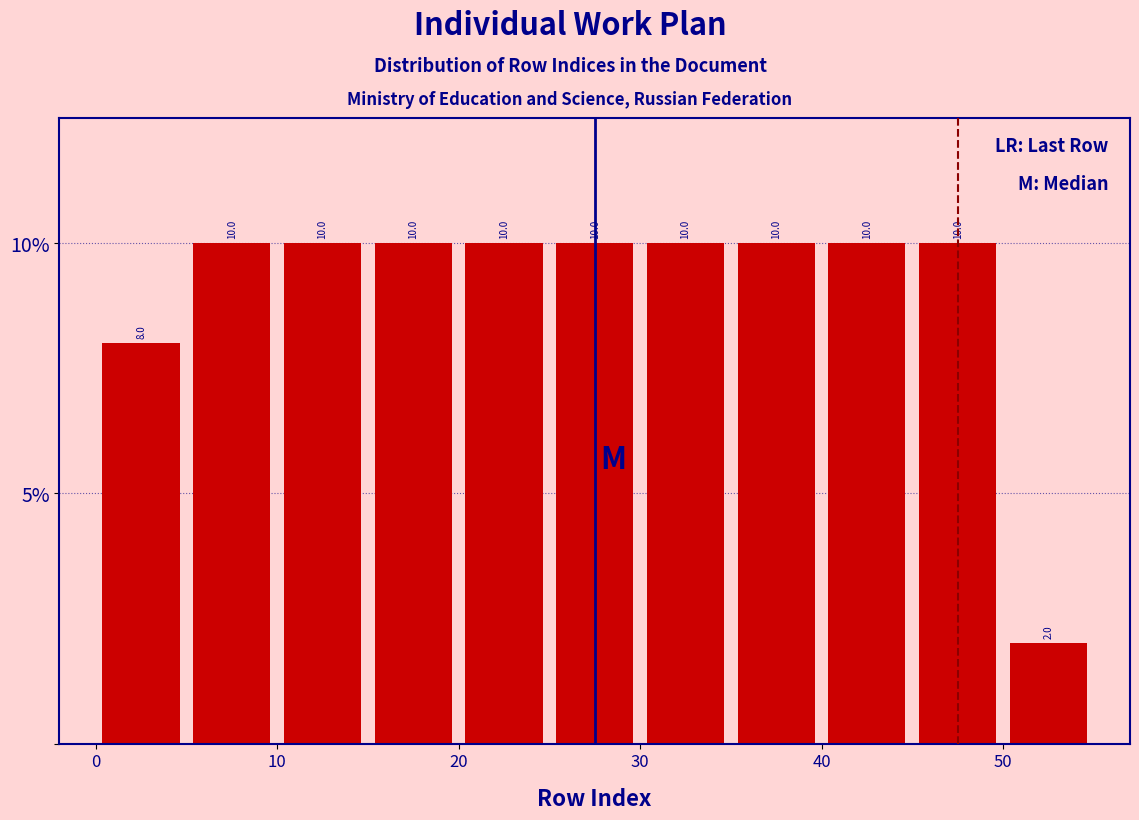

Reading left to right, list every bar in this chart as the range it spans on the x-axis followed by its height.

0 to 5: 8.0
5 to 10: 10.0
10 to 15: 10.0
15 to 20: 10.0
20 to 25: 10.0
25 to 30: 10.0
30 to 35: 10.0
35 to 40: 10.0
40 to 45: 10.0
45 to 50: 10.0
50 to 55: 2.0